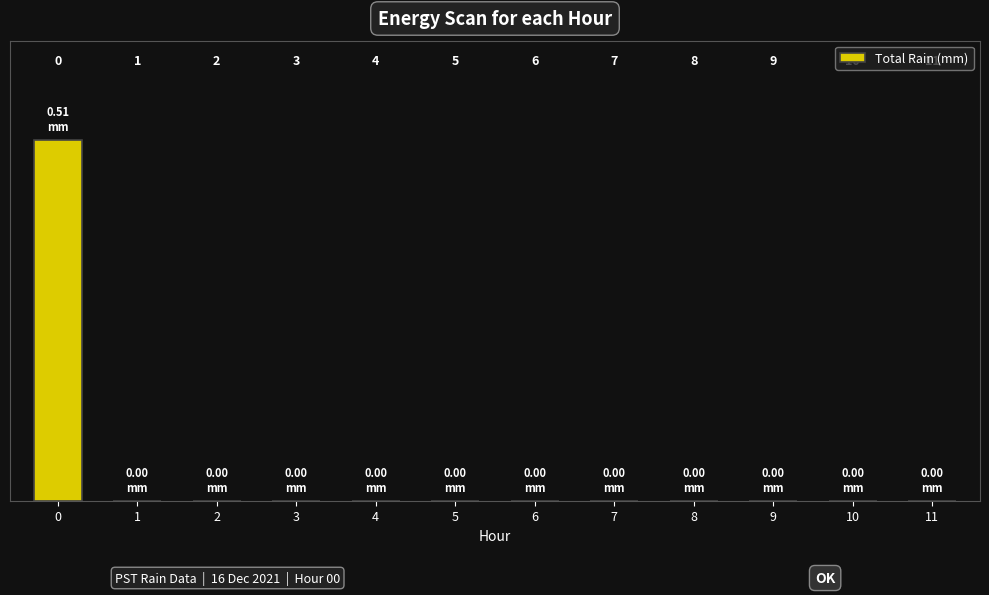

Reading left to right, transcribe all the data shown in this chart.

0.5	0.0	0.0	0.0	0.0	0.0	0.0	0.0	0.0	0.0	0.0	0.0